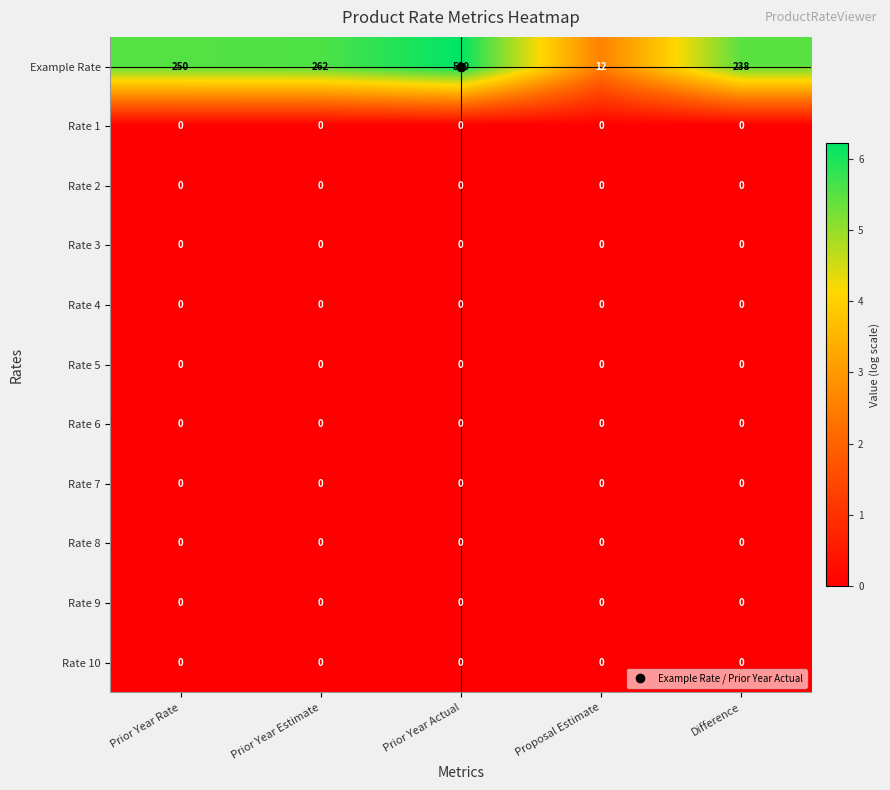

Which series has the widest spread of values?

Example Rate